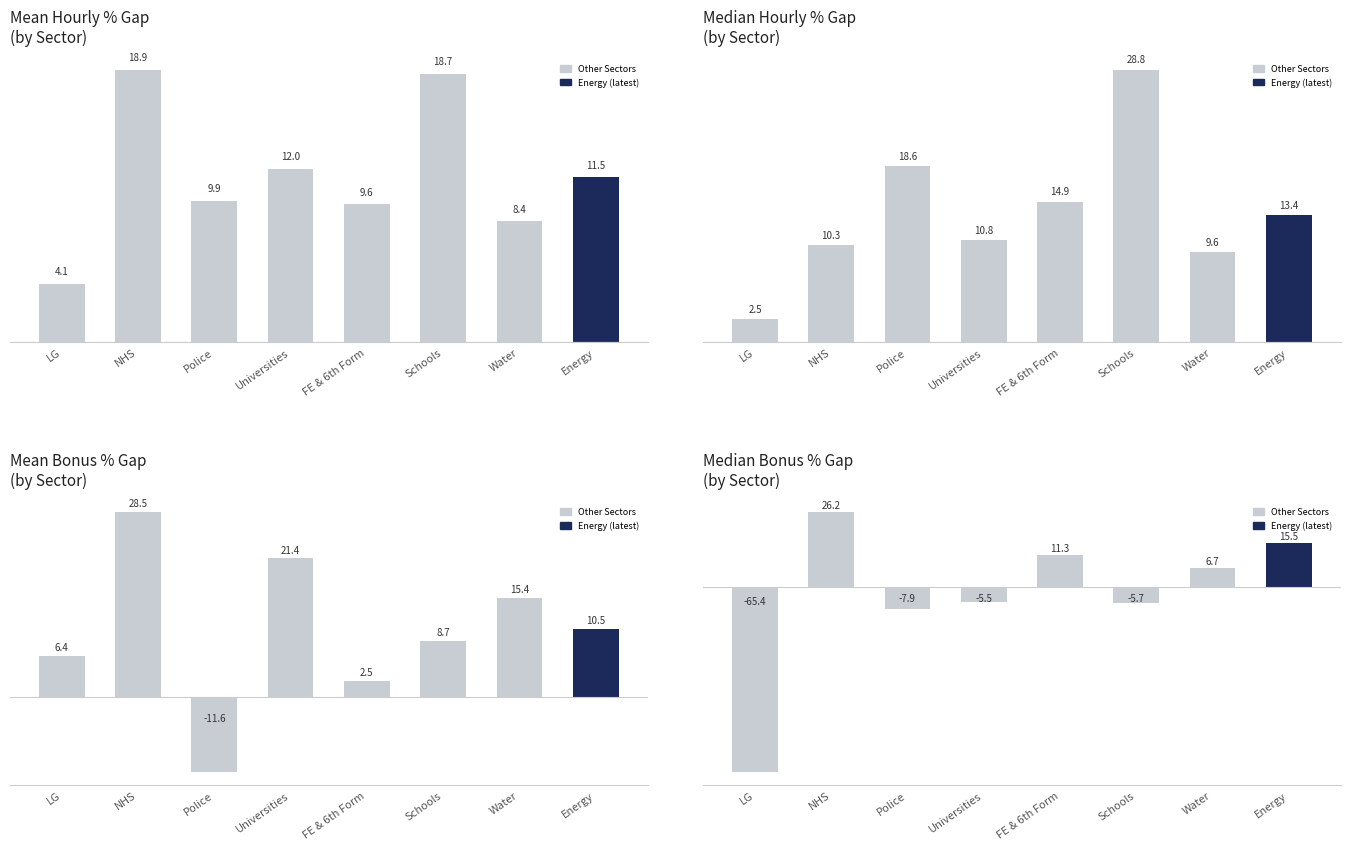

At how many categories does at least one series exceed -33?

8